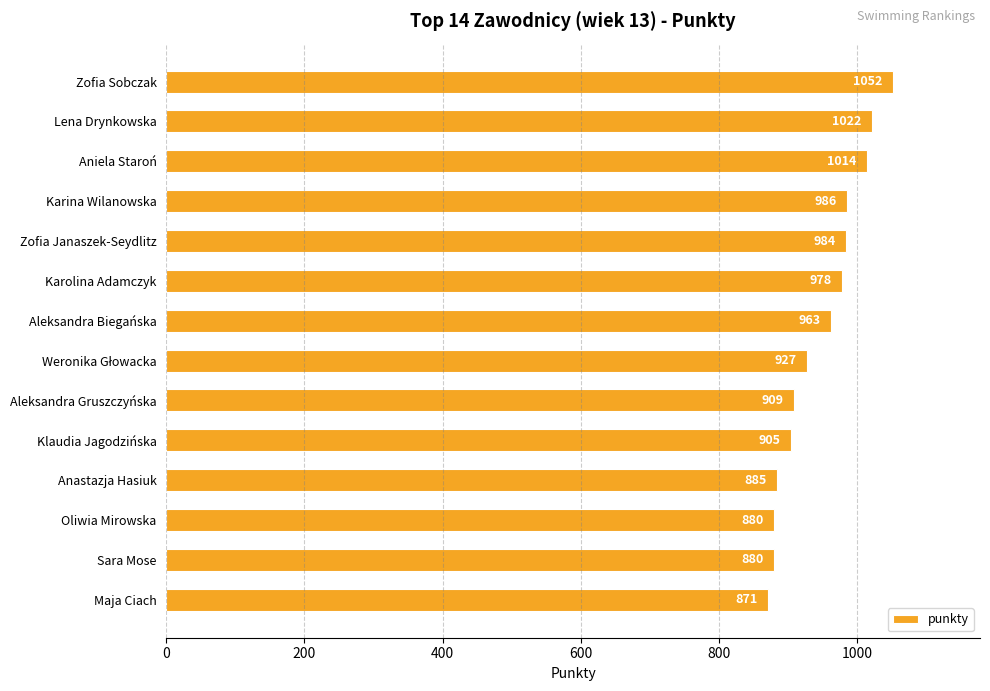

Are the bars grouped side by side (vs. stacked)?

No